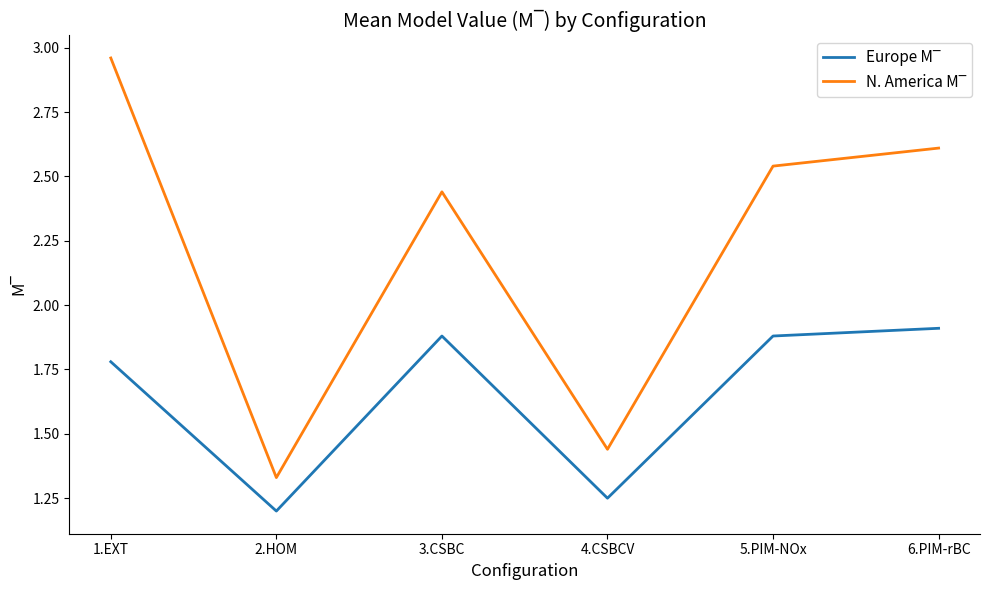

Which label corresponds to the smallest value in the chart?

2.HOM